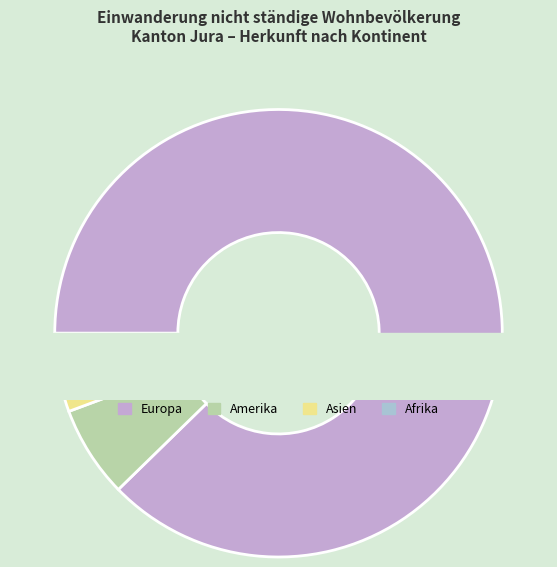

What percentage is the Afrika slice, to the nearest percent?

2%